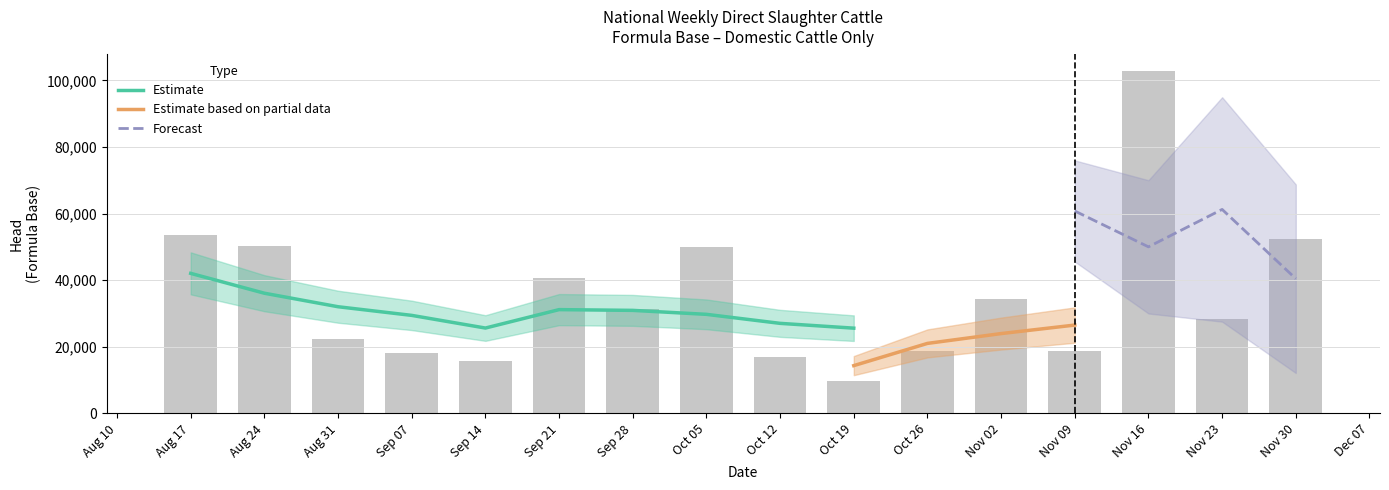

The value of Estimate at Oct 19 is 25604.0. True or false?

True